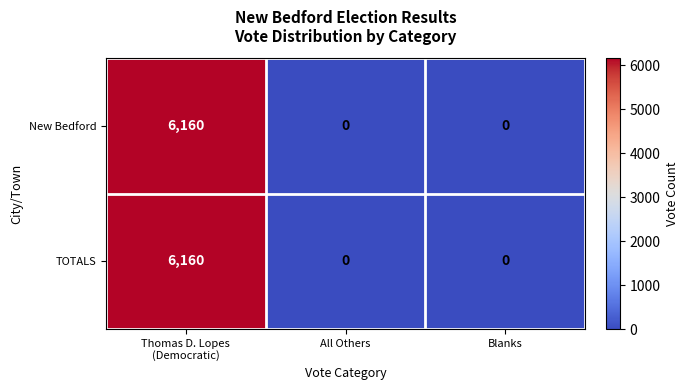

Count the New Bedford values in the range 0 to 6160.

3